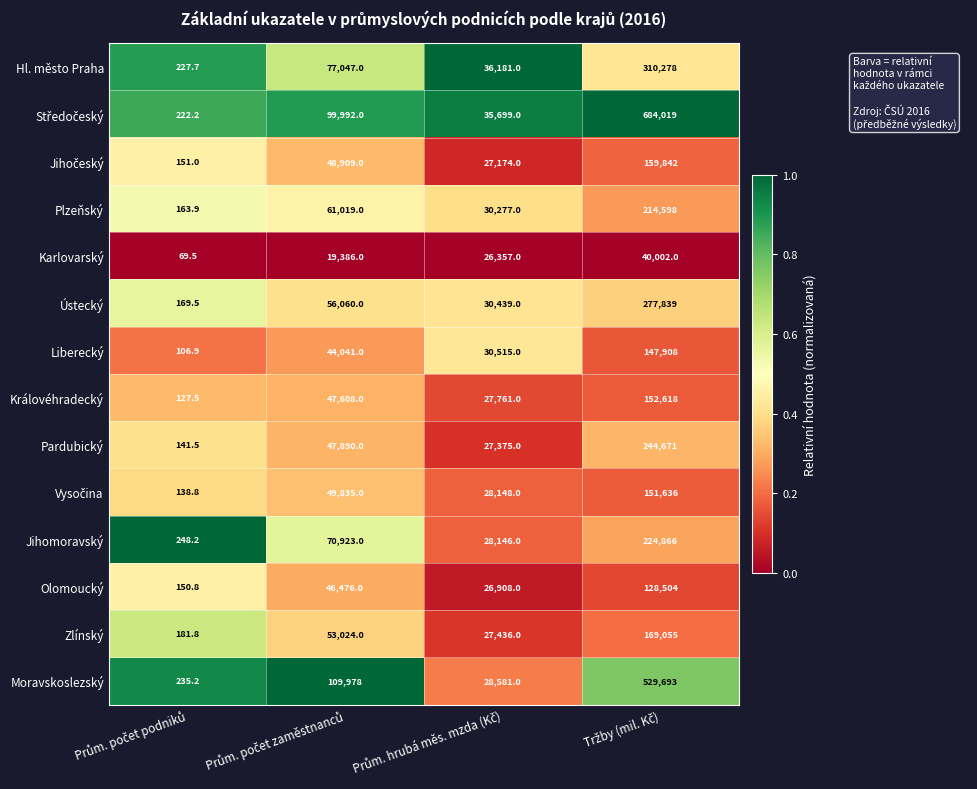

What is the sum of all Moravskoslezský values?

668487.2